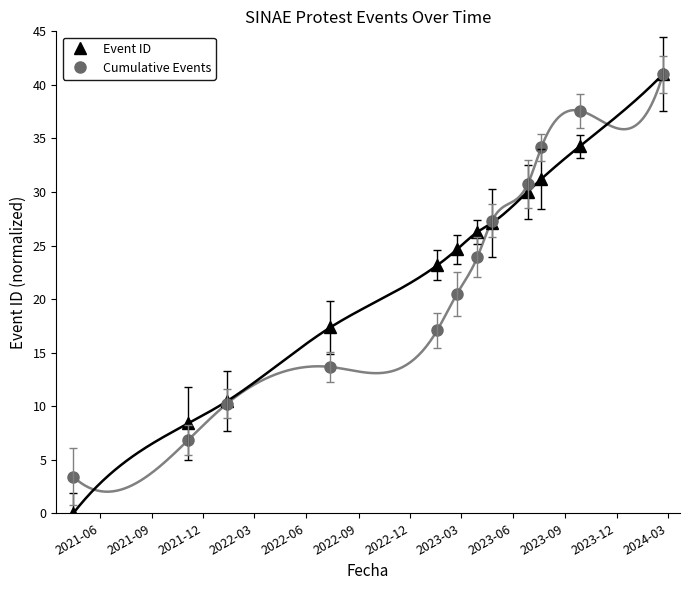

What is the difference between the maximum and second lowest values in the Event ID series?

32.6